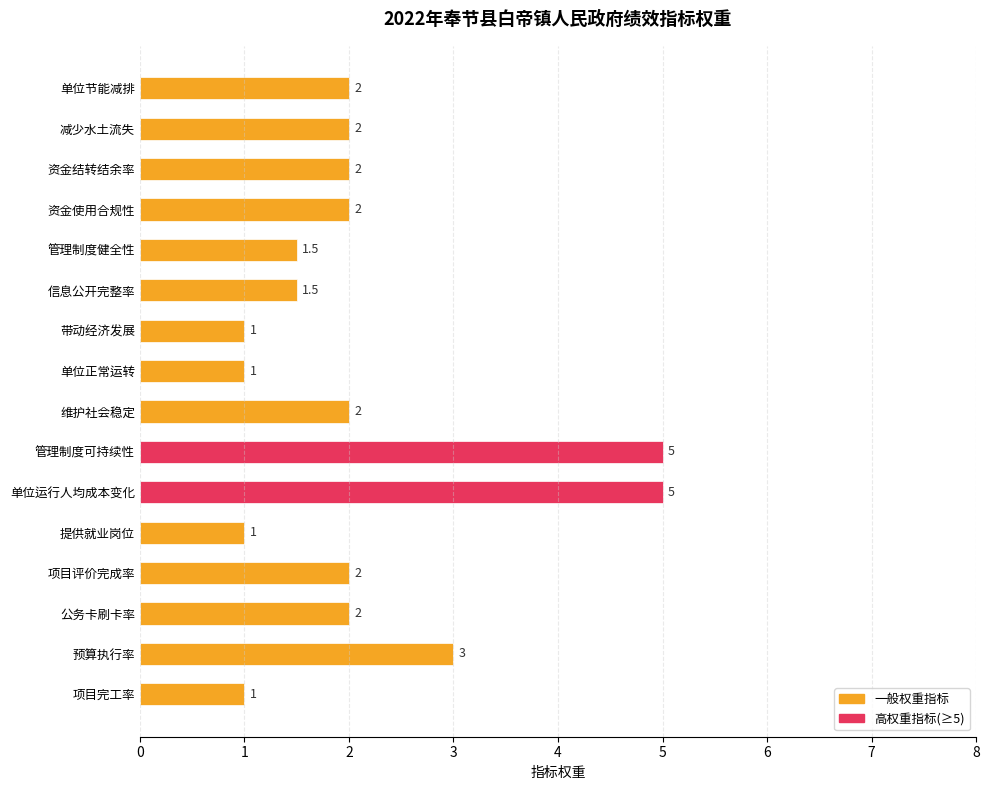

Reading top to bottom, extract all data points from this chart.

2.0	2.0	2.0	2.0	1.5	1.5	1.0	1.0	2.0	5.0	5.0	1.0	2.0	2.0	3.0	1.0